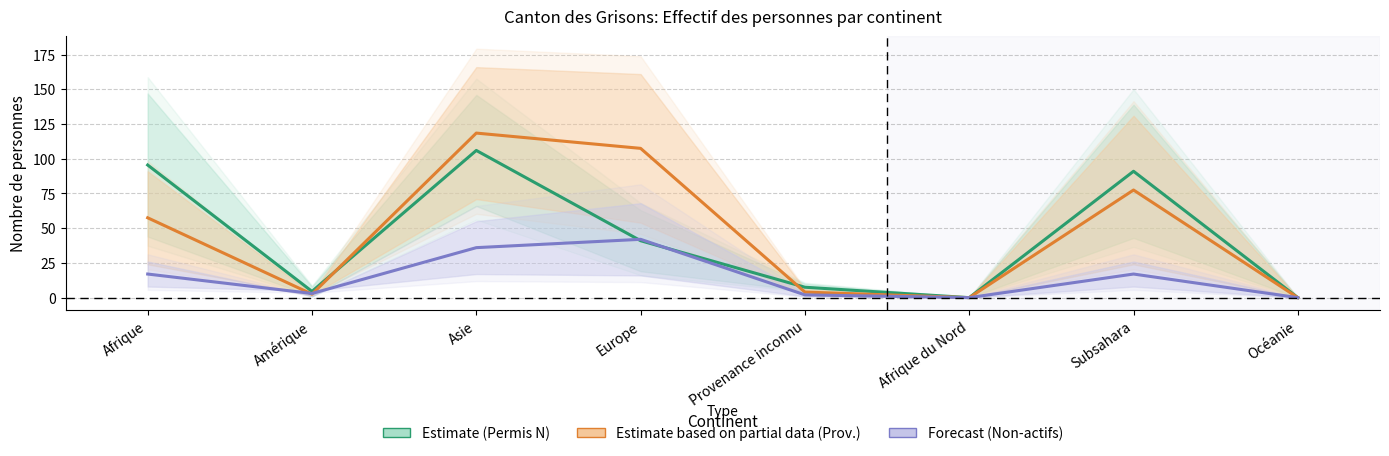

The Estimate based on partial data (Prov.) series shows 75.5 at Asie. True or false?

False